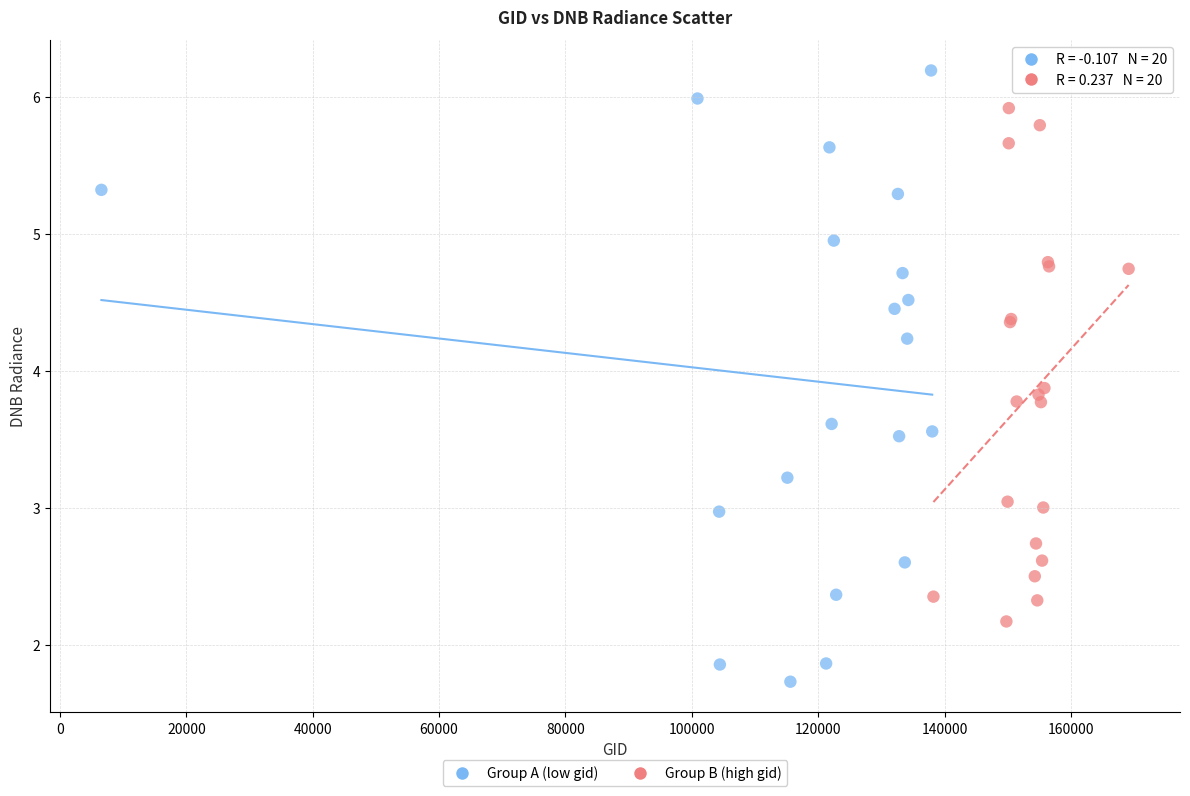

What are all the series names shown in the legend?

Group A (low gid), Group B (high gid)